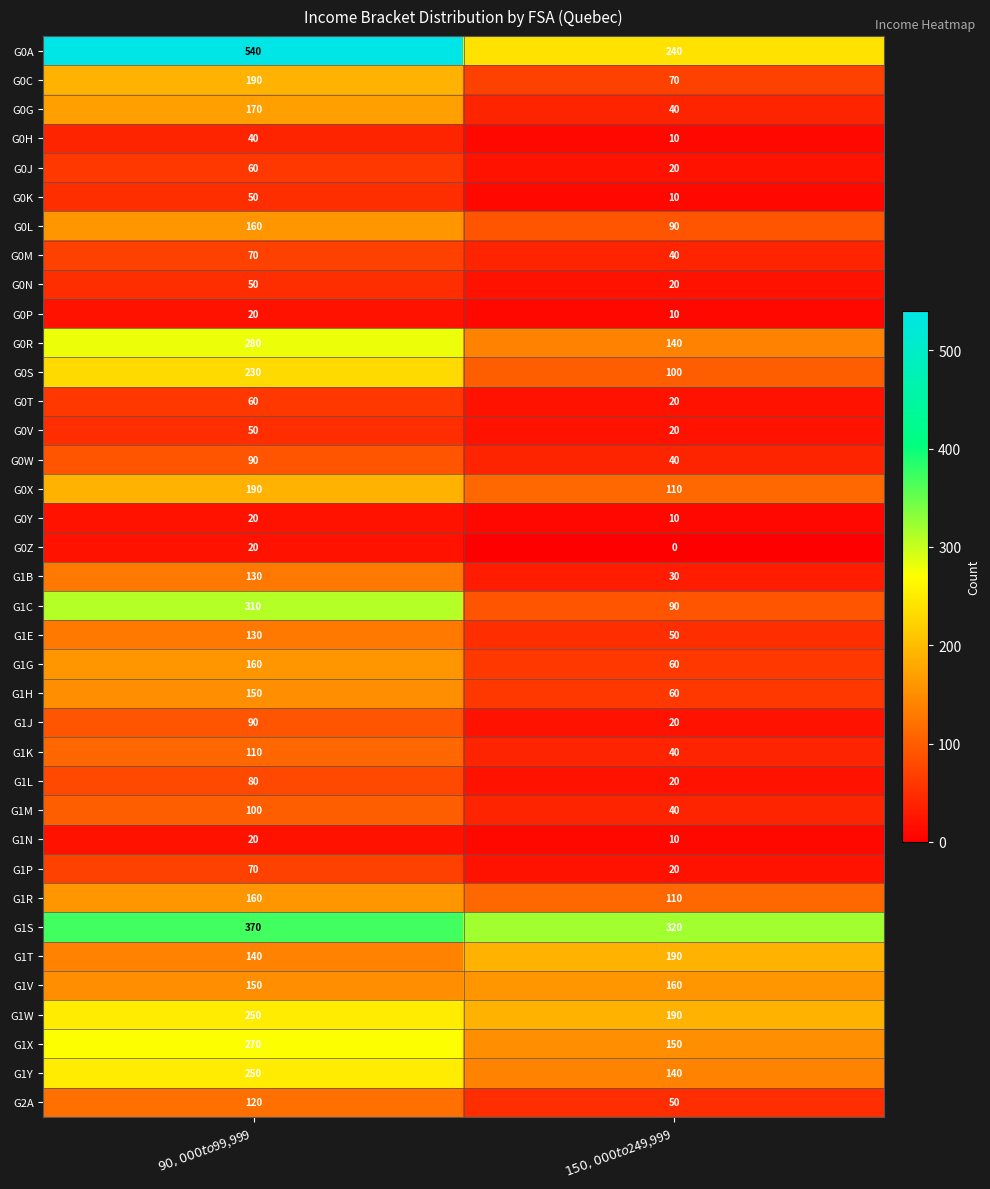

What is the sum of all G0W values?

130